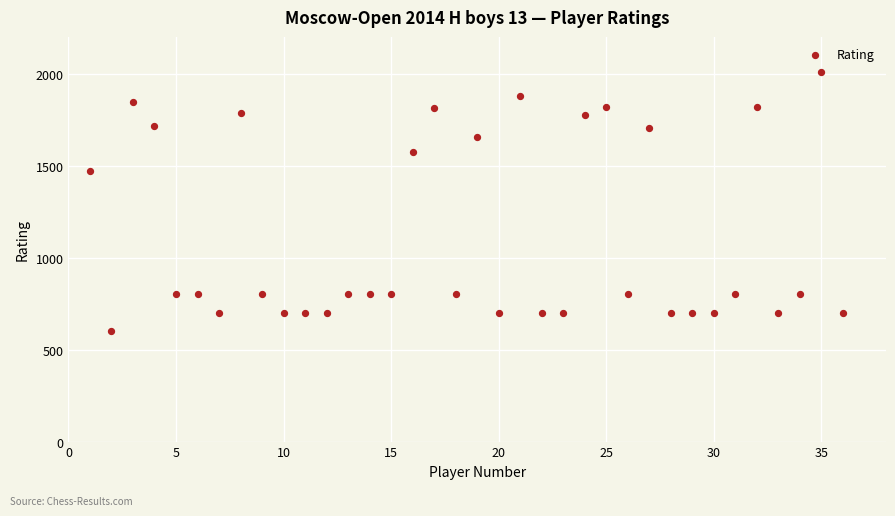

What is the range of X values (max minus min)?

35